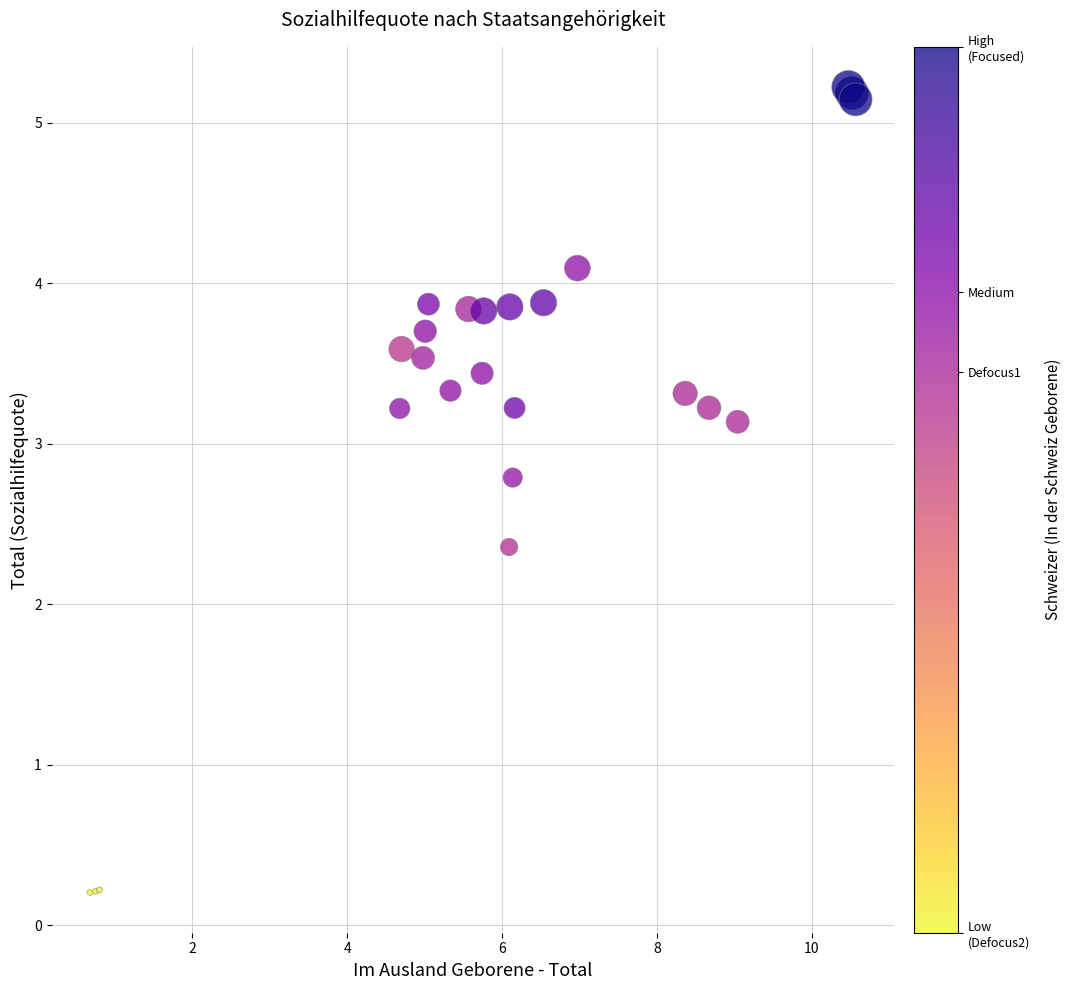

What Y value in the scatter plot is closest to 2?

2.4